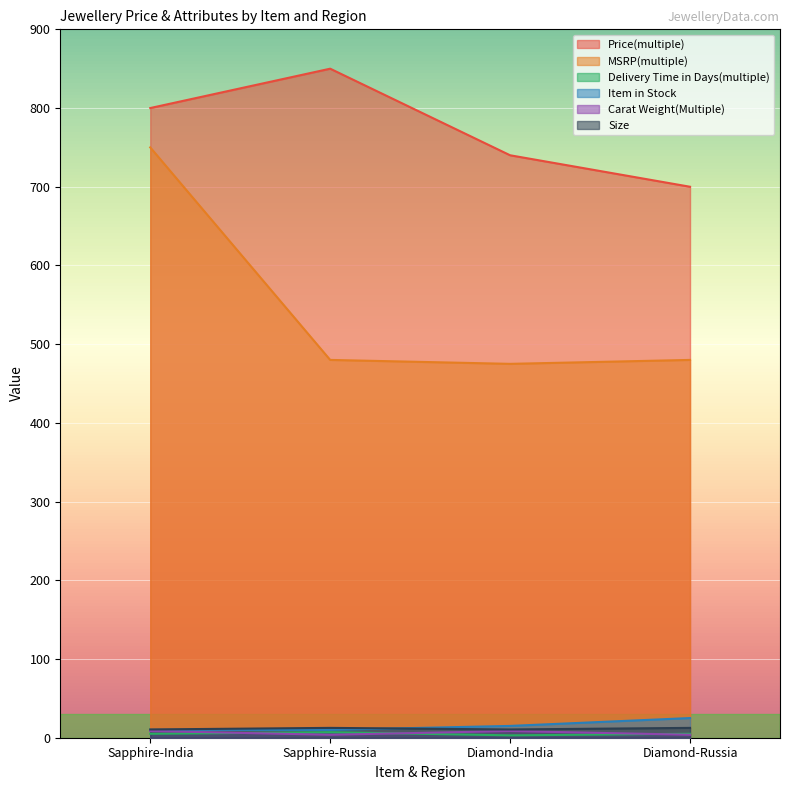

At which label is Item in Stock closest to 17?

Diamond-India